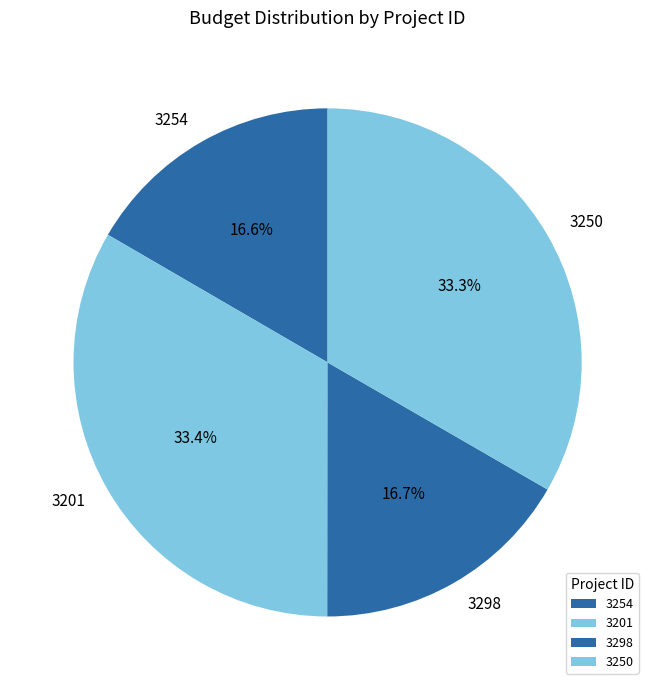

Is 3254 the majority of the pie?

No